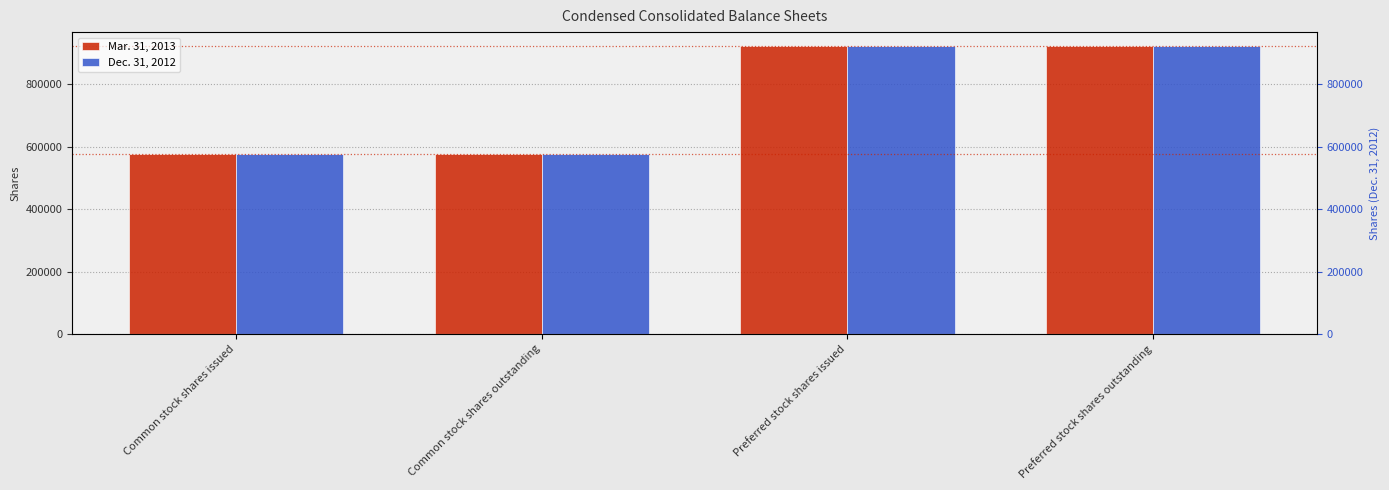

Reading right to left, transcribe all the data shown in this chart.

Mar. 31, 2013: 921890	921890	578346	578346
Dec. 31, 2012: 921890	921890	578346	578346